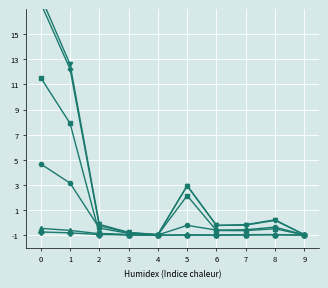

Between 1 and 3, which series saw the biggest shift?

Total général